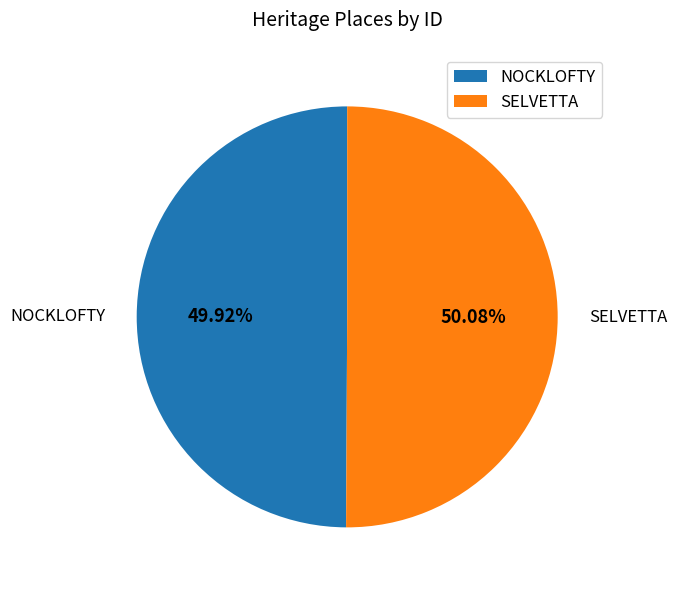

The SELVETTA slice represents 62% of the pie. True or false?

False